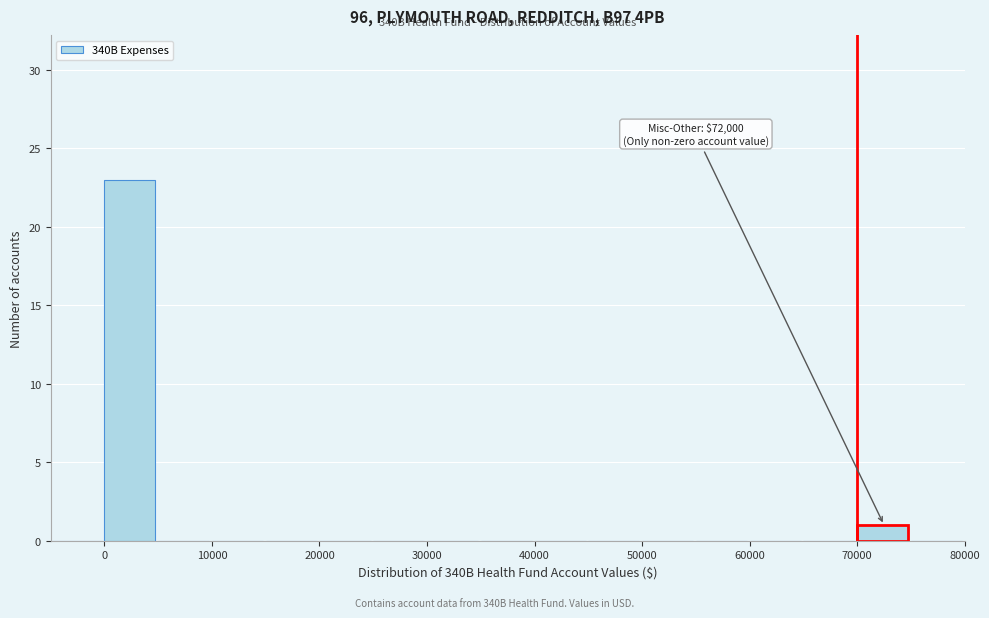

Over which range of the x-axis is the bar tallest?

0 to 5000